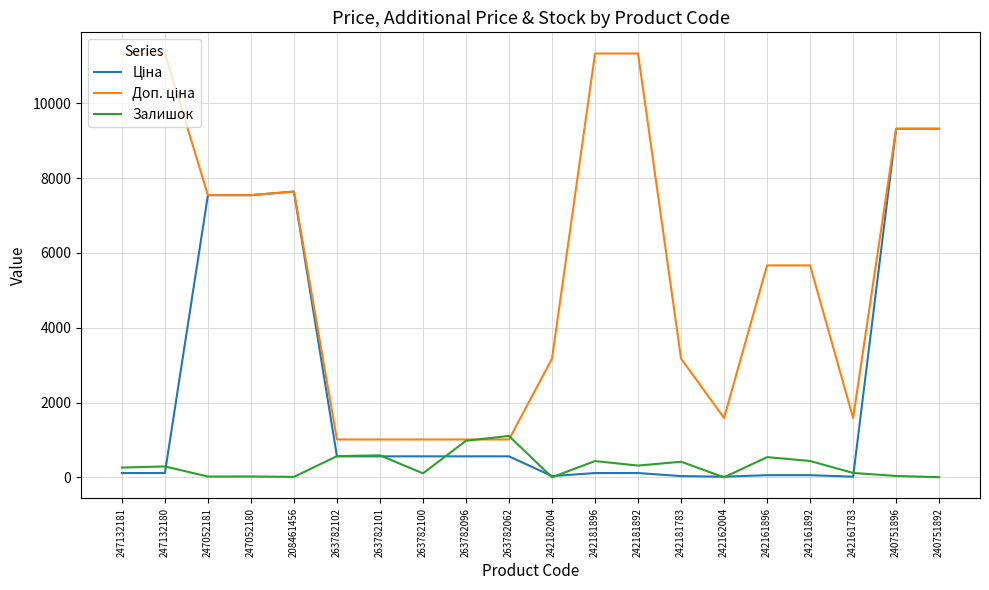

True or false: Залишок has a value of 436.0 at 242161892.

True